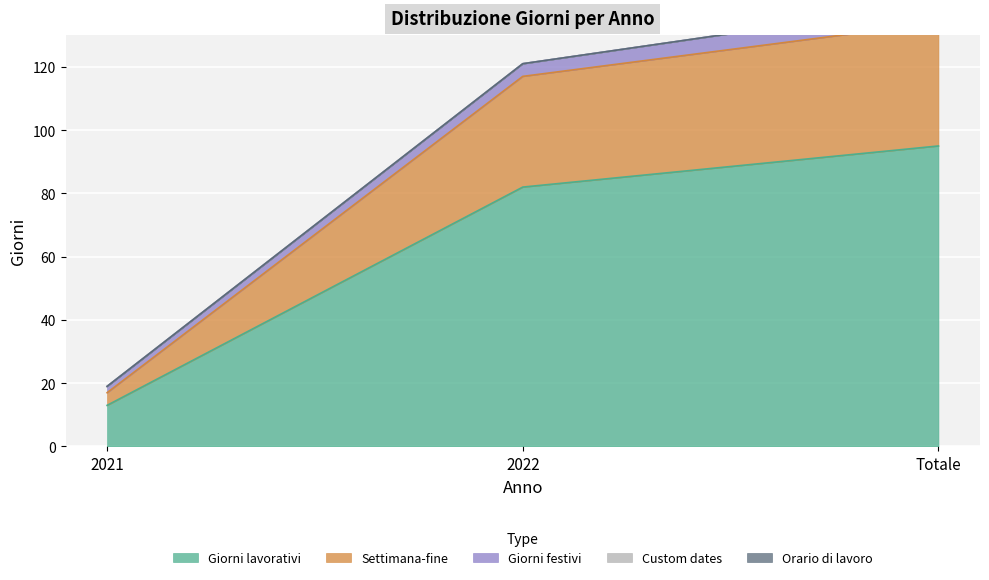

At which label does Custom dates reach its minimum?

2021